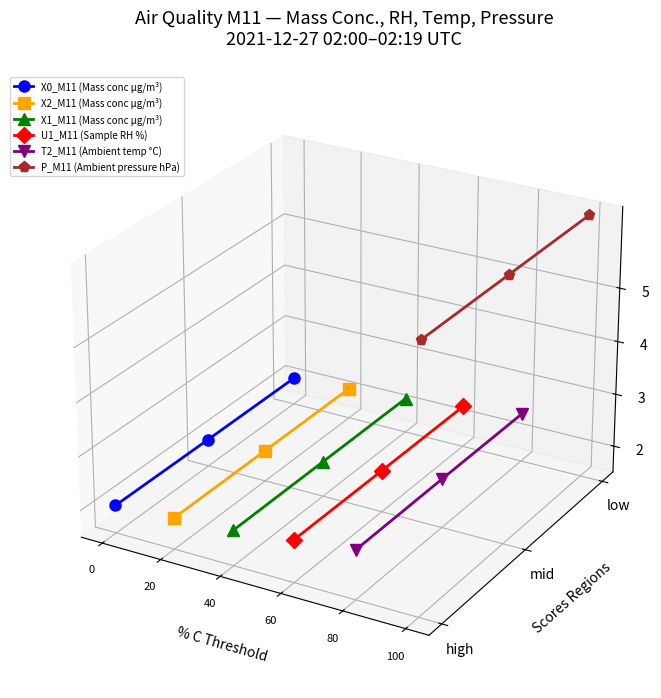

Does the chart have visible grid lines?

No